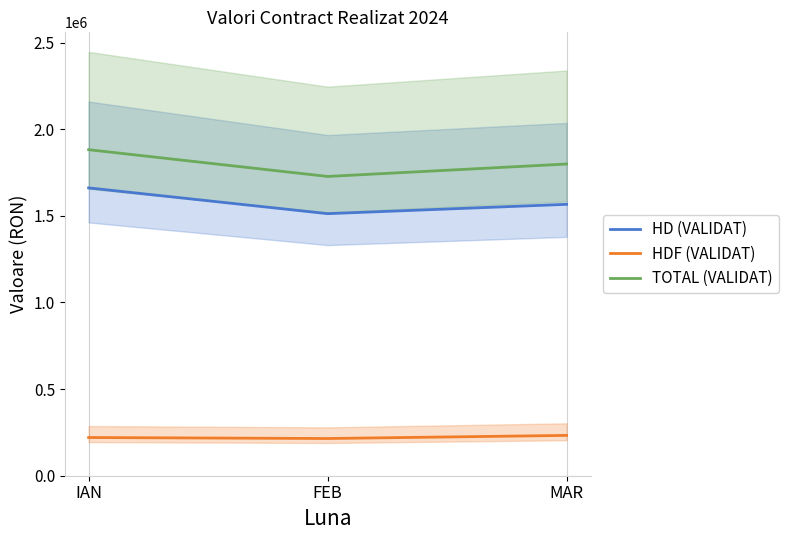

List the series in order of their peak value, lowest first.

HDF (VALIDAT), HD (VALIDAT), TOTAL (VALIDAT)